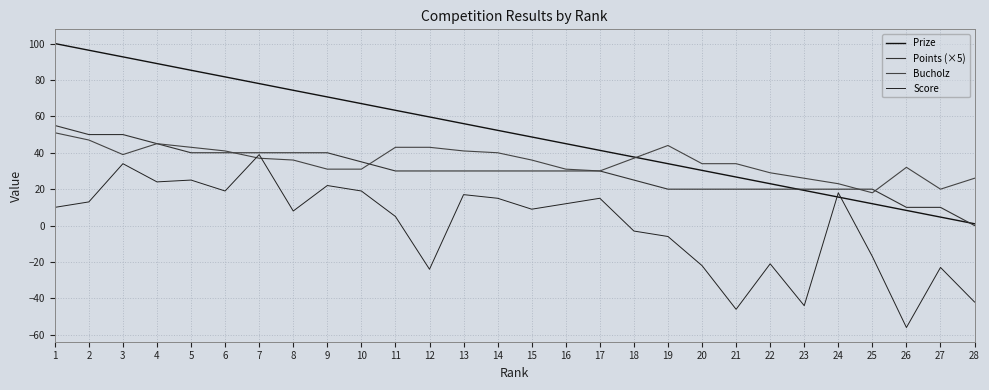

At which label does Score reach its peak?

7